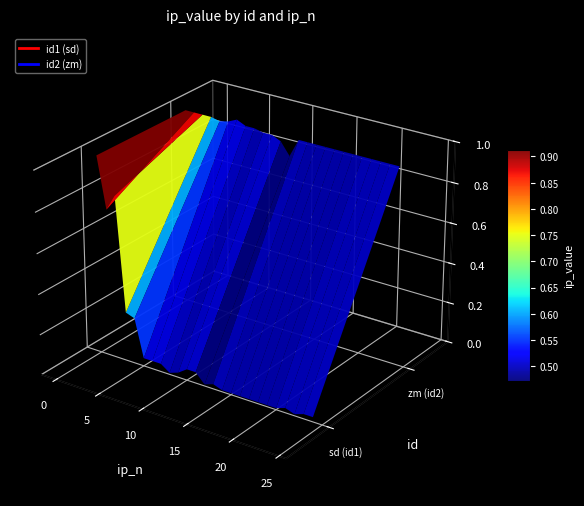

Reading right to left, list all the values displayed in this chart.

id1_sd: 24=0.0	23=0.0	22=0.0	21=0.0	20=0.0	19=0.0	18=0.0	17=0.0	16=0.0	15=0.0	14=0.0	13=0.0	12=0.0	11=0.1	10=0.1	9=0.0	8=0.0	7=0.0	6=0.0	5=0.0	4=0.2	3=0.2	2=0.8	1=0.7	0=1.0
id2_zm: 24=1.0	23=1.0	22=1.0	21=1.0	20=1.0	19=1.0	18=1.0	17=1.0	16=1.0	15=1.0	14=1.0	13=1.0	12=0.9	11=0.9	10=1.0	9=1.0	8=1.0	7=1.0	6=1.0	5=1.0	4=1.0	3=1.0	2=1.0	1=1.0	0=1.0